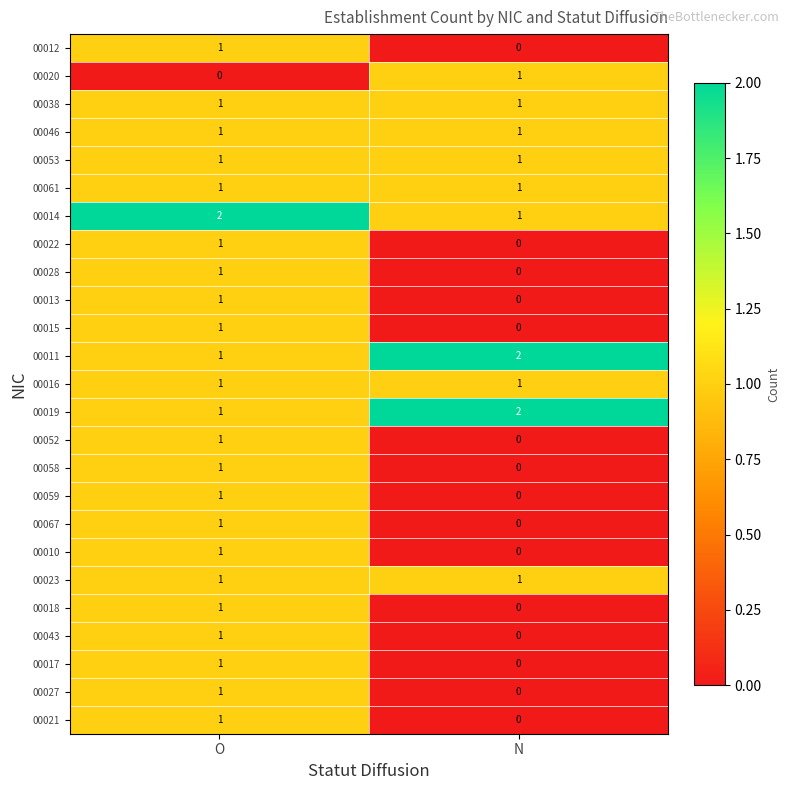

Rank the categories by 00059 value from highest to lowest.

O, N